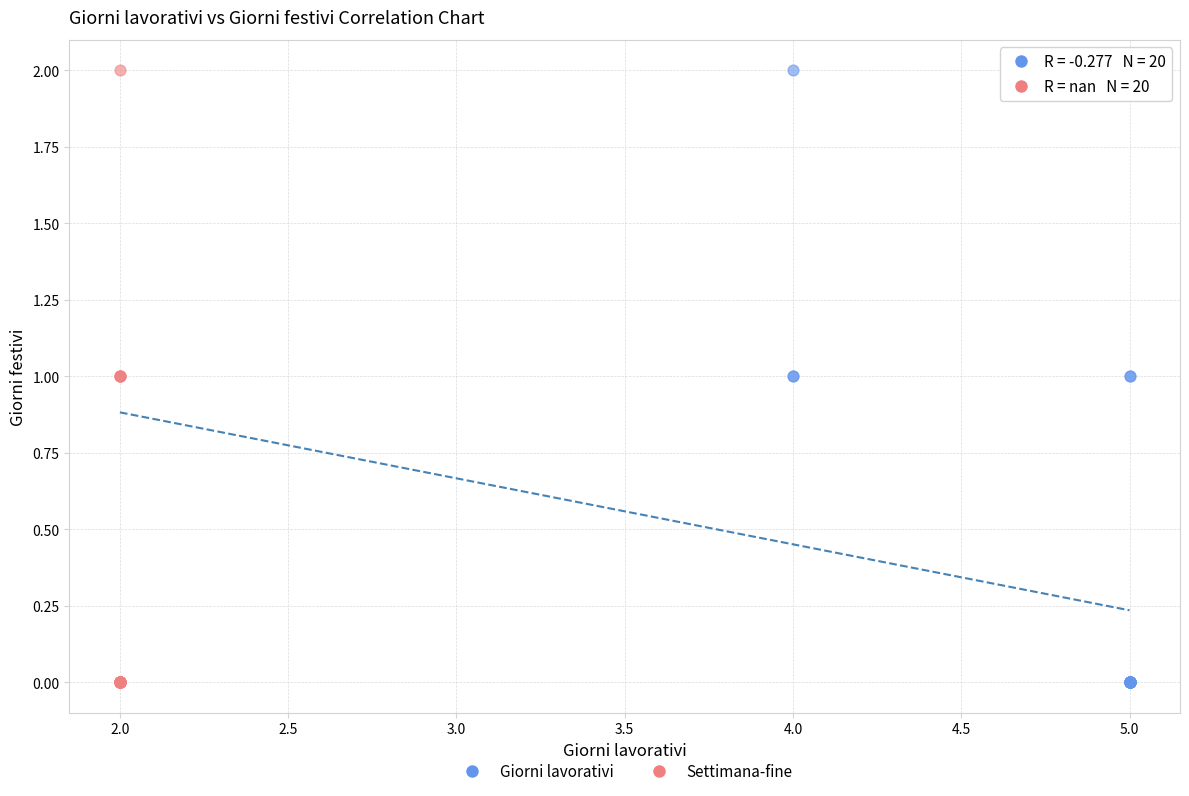

What are all the series names shown in the legend?

Giorni lavorativi, Settimana-fine